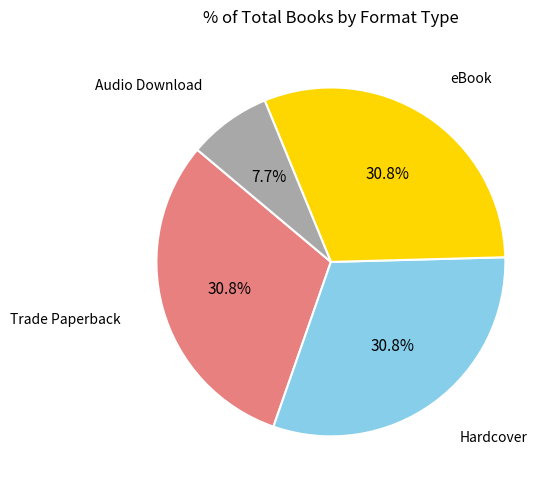

Is there any slice that represents more than half of the pie?

No